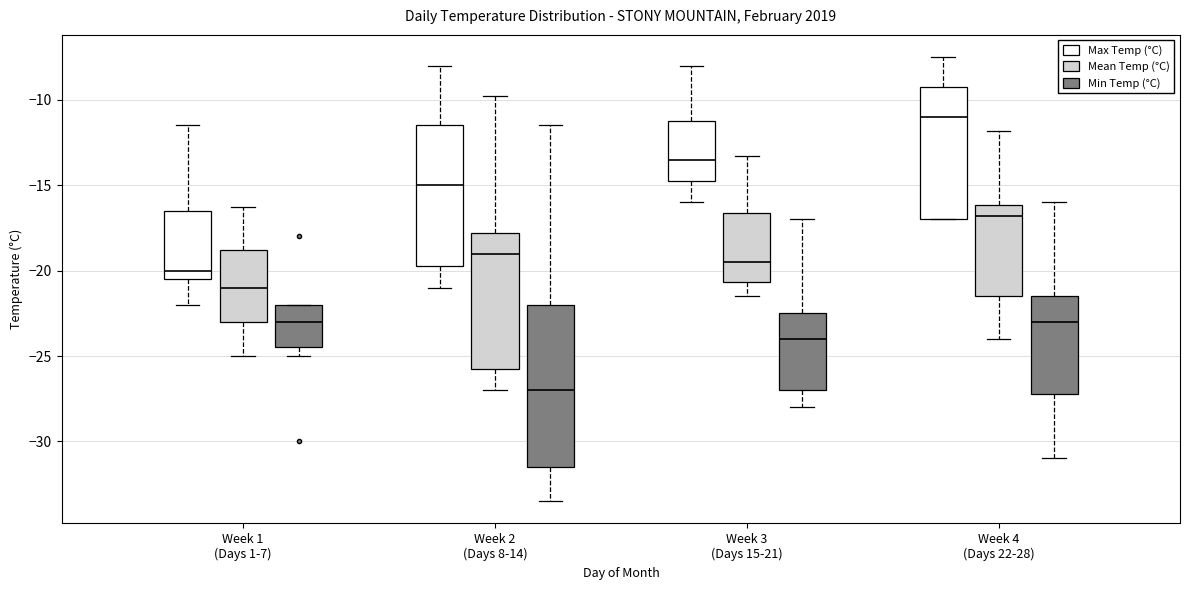

Which box's median line is the highest?

Week 4 (Days 22-28) (Max Temp (°C))